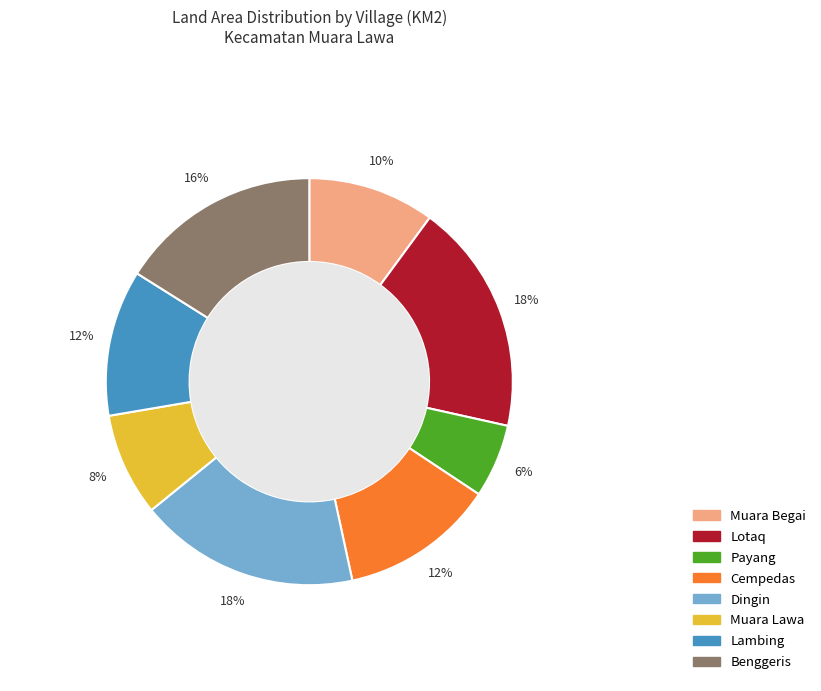

Count the number of slices in the pie.

8